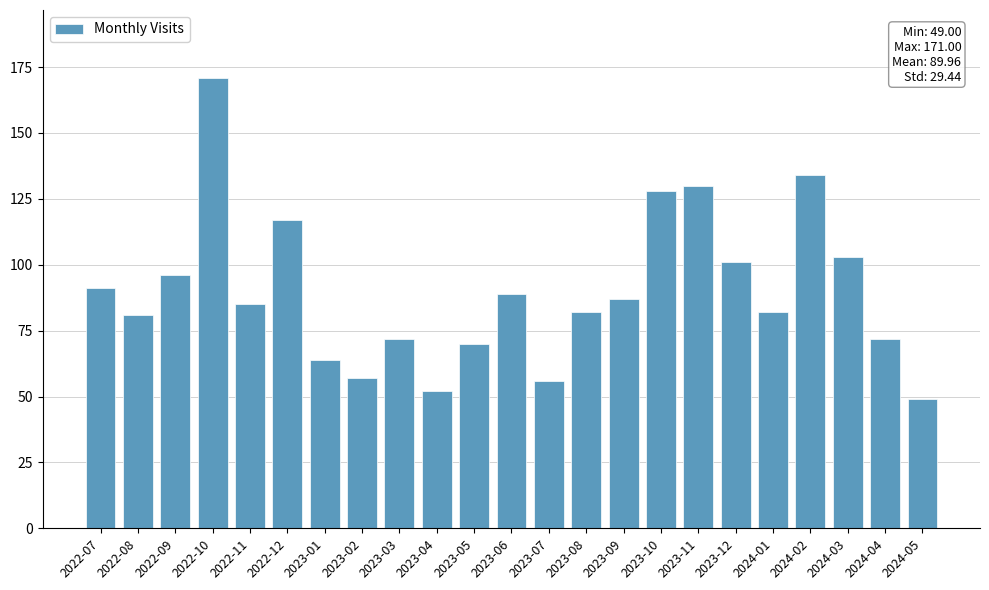

How many distinct data groups are displayed?

1